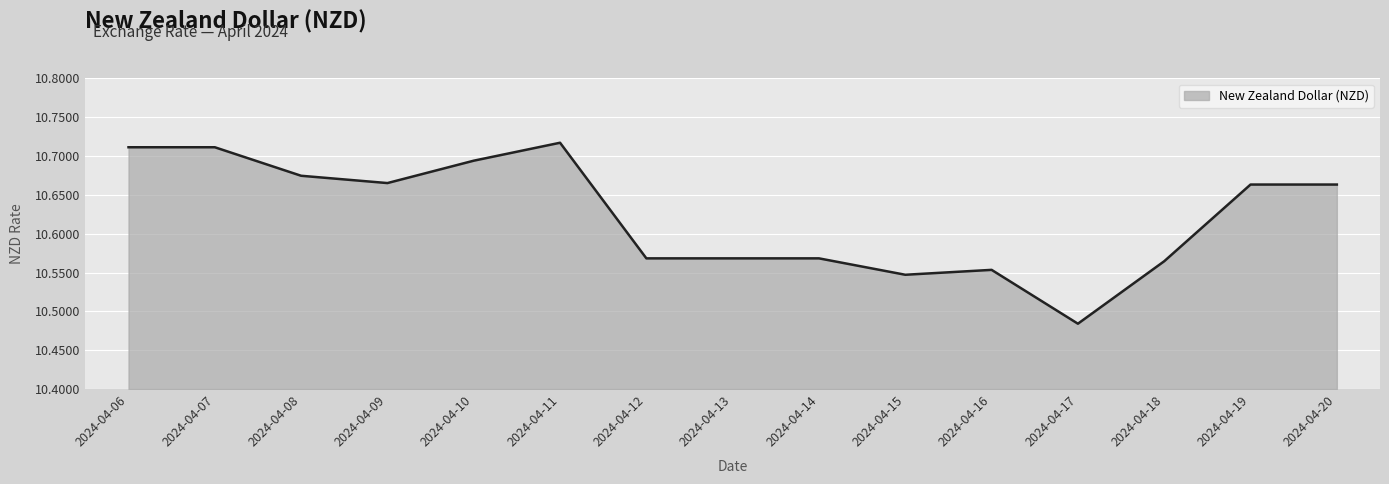

How many series are shown in this chart?

1